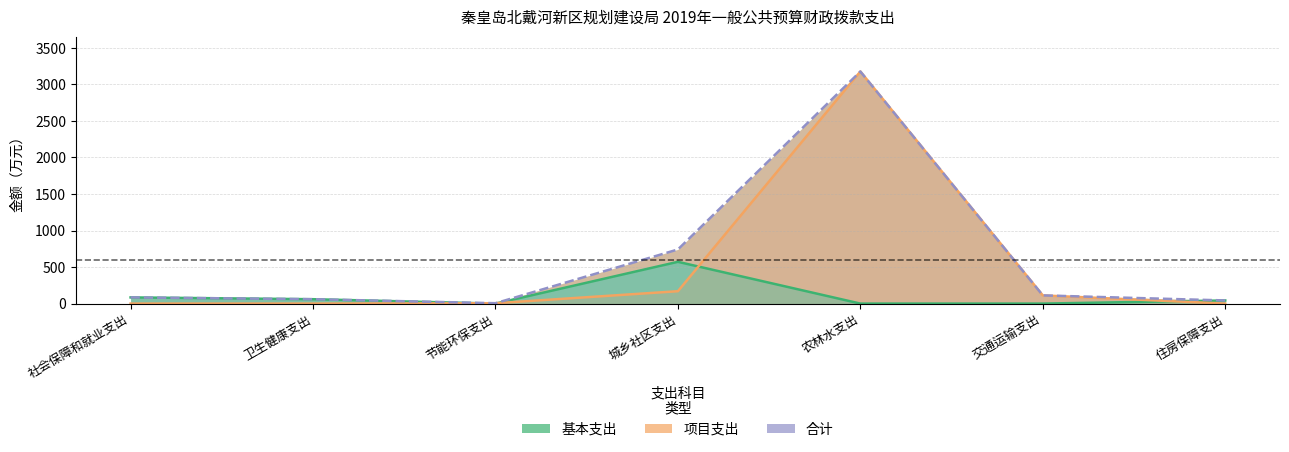

At which category does 基本支出 reach its first local peak?

城乡社区支出